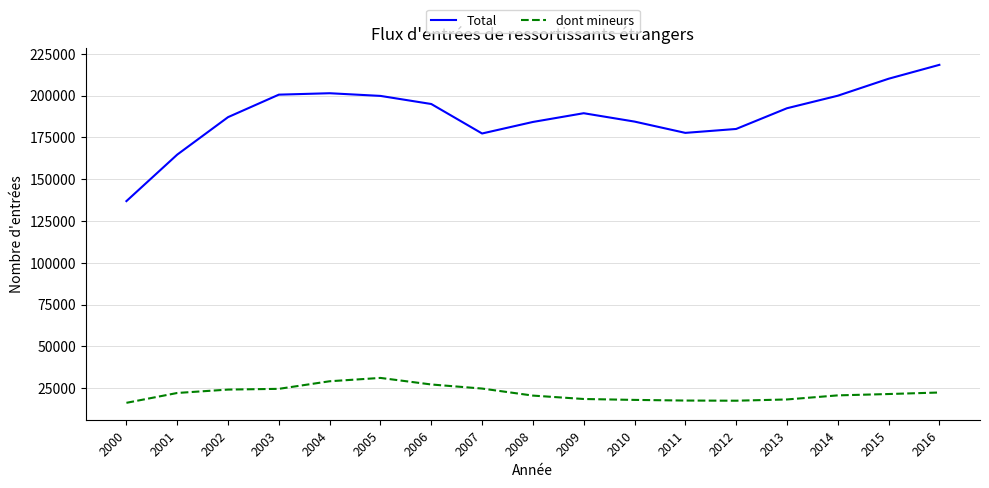

What is the sum of the dont mineurs values at 2014 and 2002?

44841